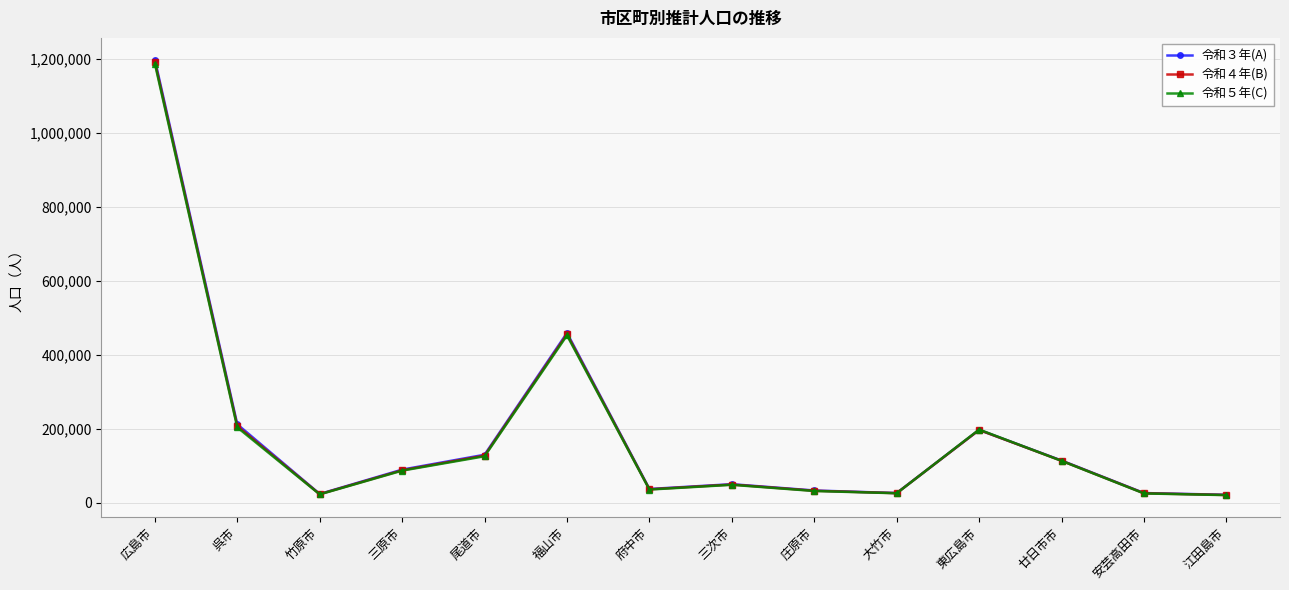

Which category has the highest value in the 令和４年(B) series?

広島市